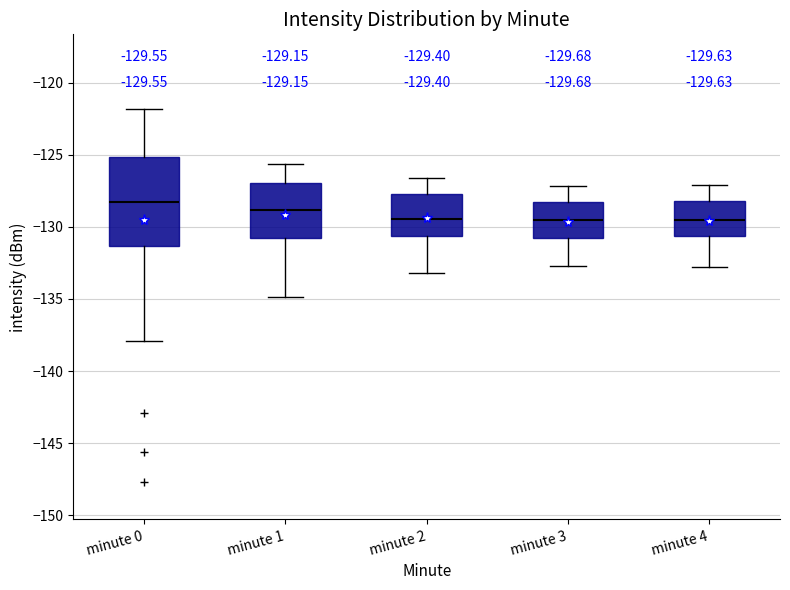

Which box is the tallest, from its lower edge to its upper edge?

minute 0